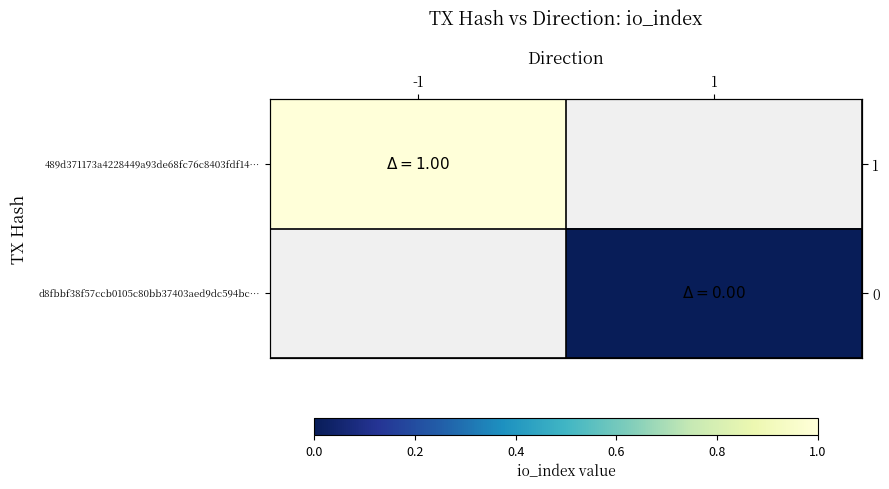

The 489d371173a4228449a93de68fc76c8403fdf14… series shows 1.4 at -1. True or false?

False